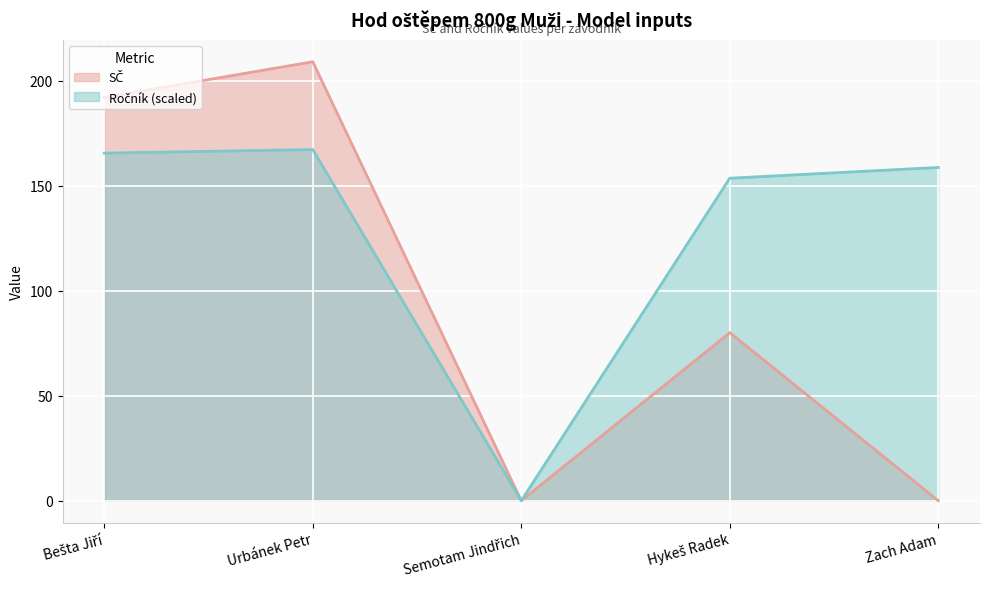

At how many categories does at least one series exceed 72?

4